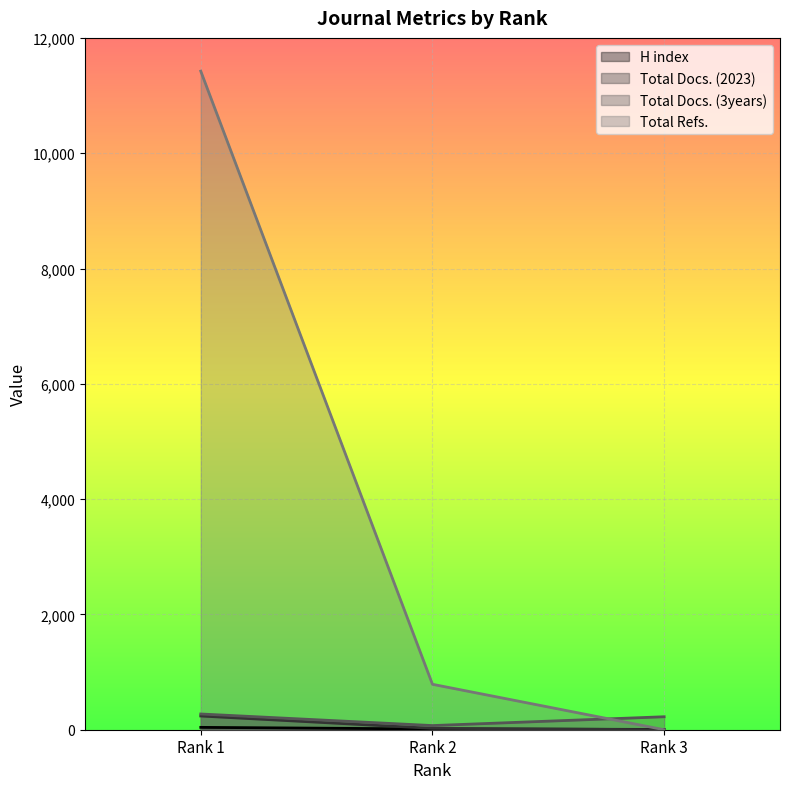

Which label corresponds to the largest value in the chart?

Rank 1